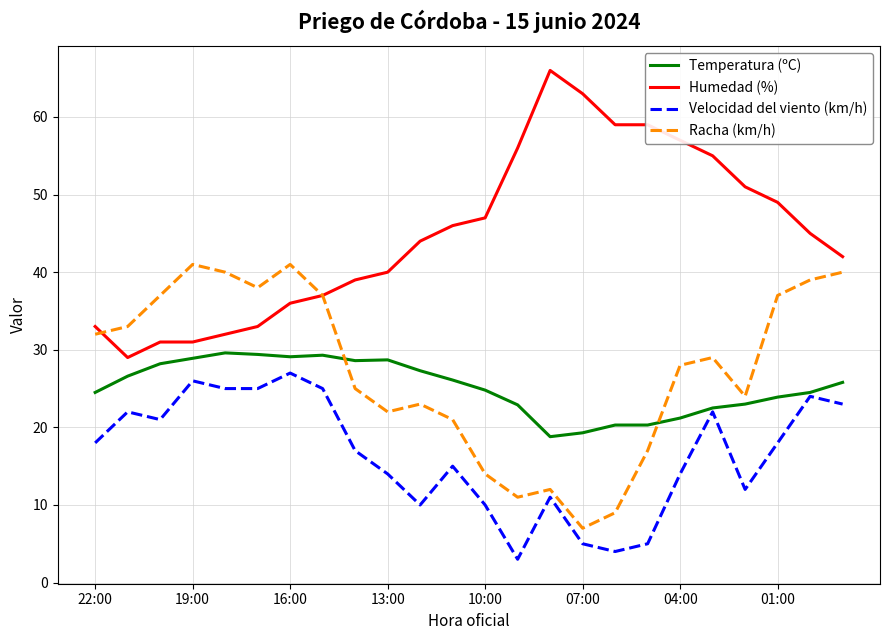

True or false: Temperatura (ºC) and Humedad (%) cross at least once.

False